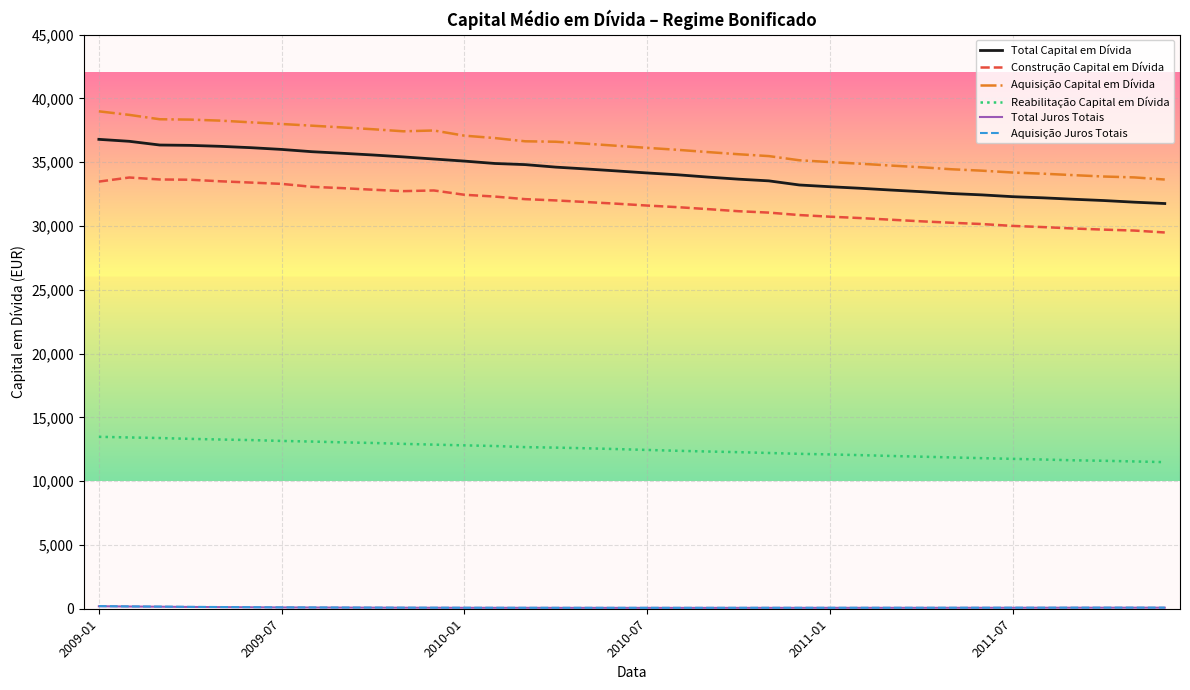

True or false: Construção Capital em Dívida and Total Capital em Dívida intersect in this chart.

False